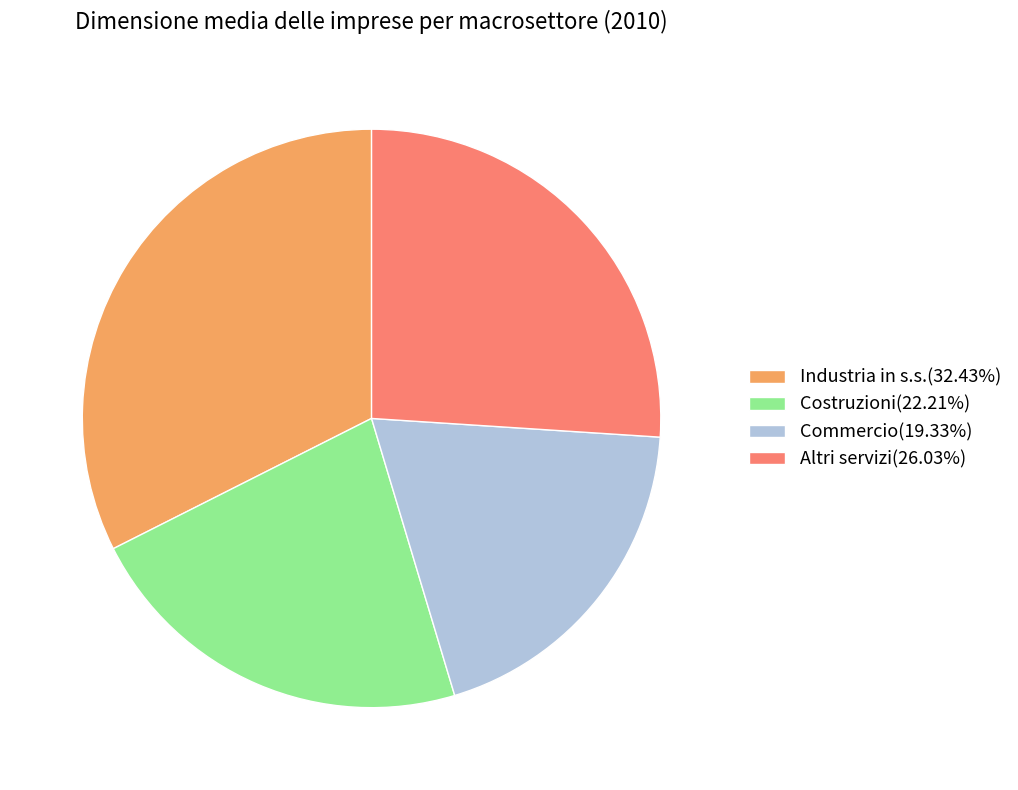

How many segments does this pie chart have?

4